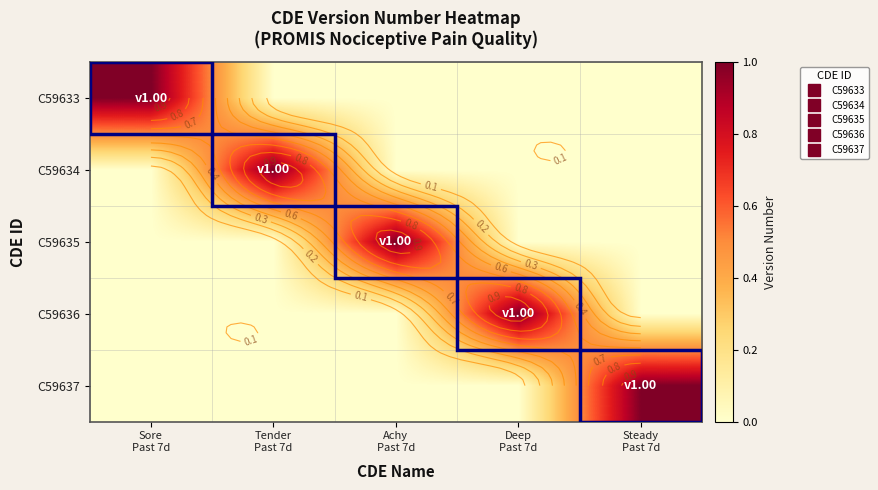

Is the value of C59634 at Deep Past 7d greater than the value of C59636 at Achy Past 7d?

No